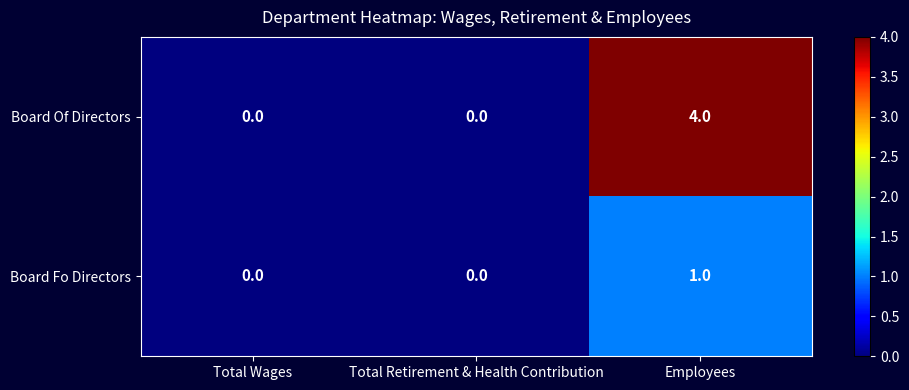

How many series are shown in this chart?

2